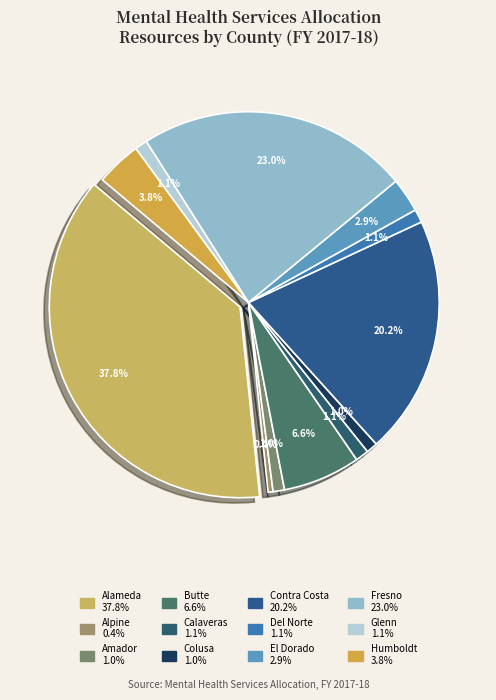

To the nearest percent, what is the combined percentage of Contra Costa and Calaveras?

21%